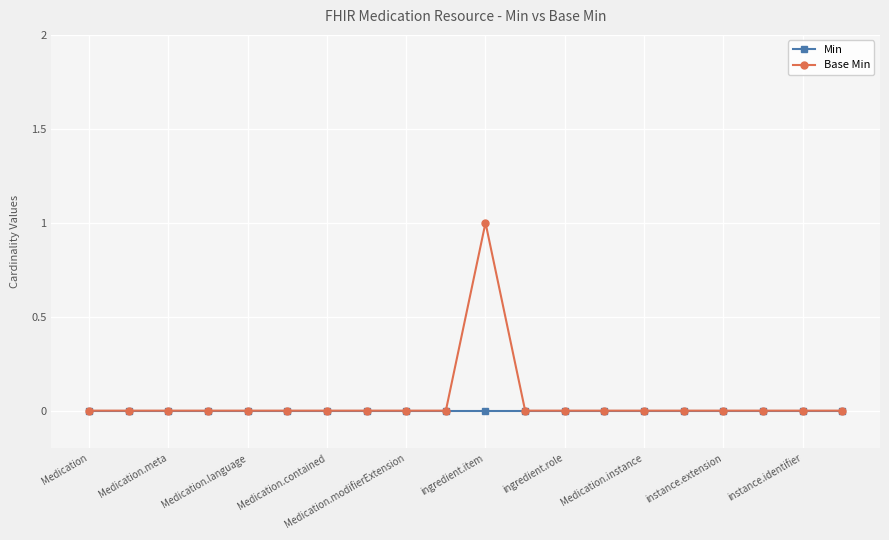

Which series has the widest spread of values?

Base Min